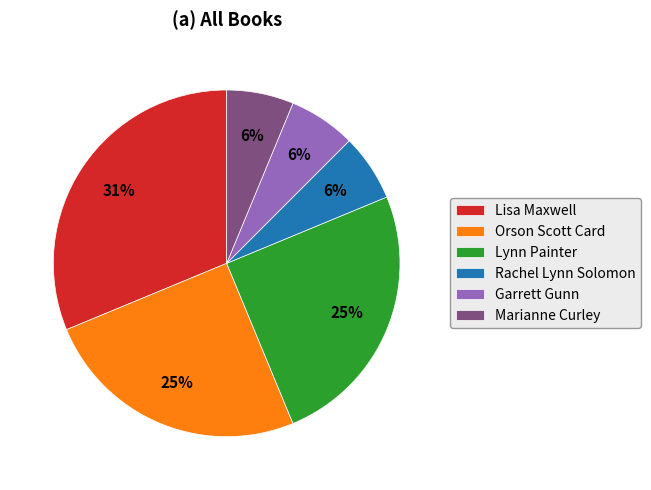

Does Lynn Painter account for over 50% of the chart?

No